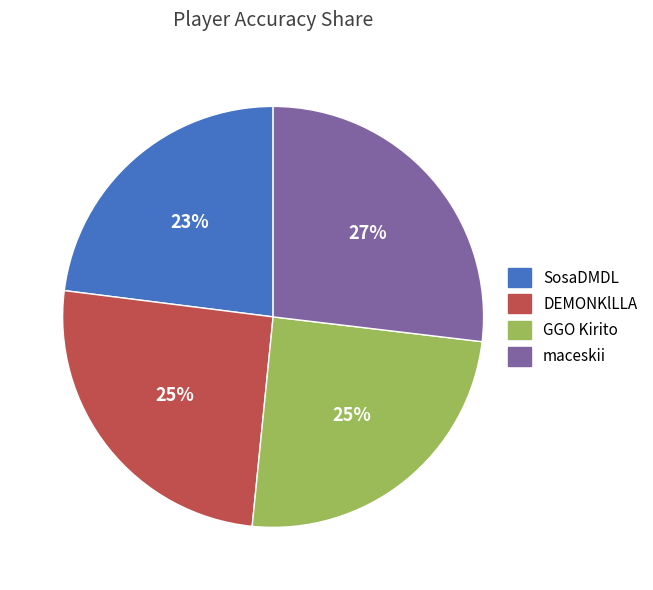

Which category has the smallest portion of the pie?

SosaDMDL